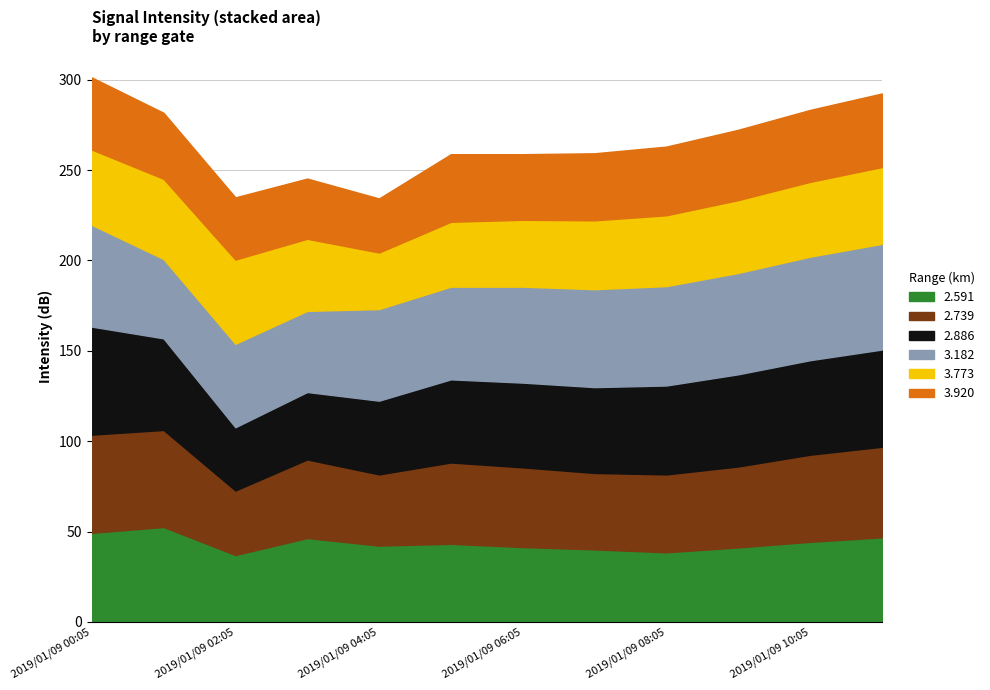

What is the difference between the 2.739 values at 2019/01/09 11:05 and 2019/01/09 08:05?

7.0